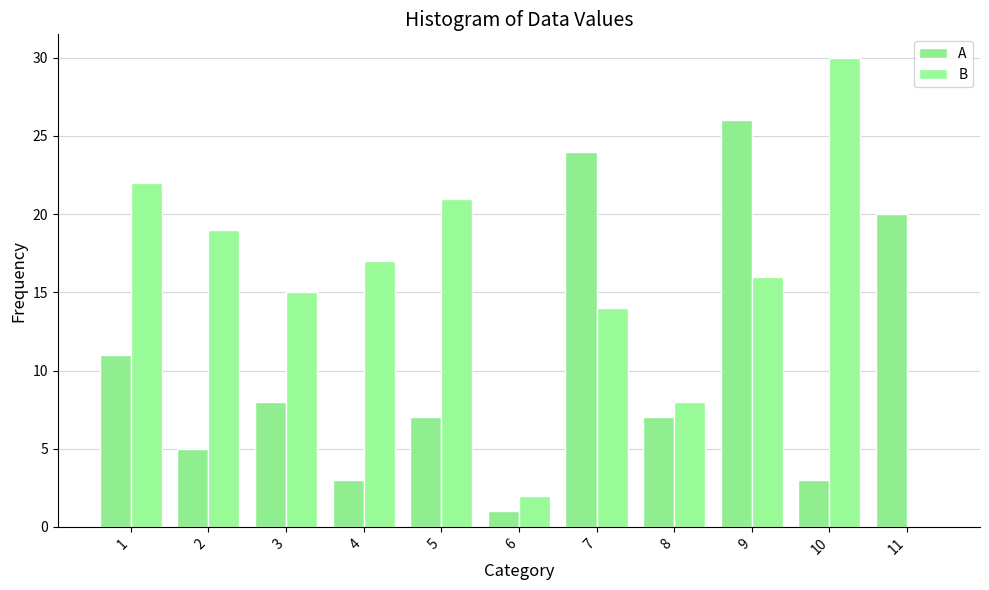

What is the maximum value shown in the chart?

30